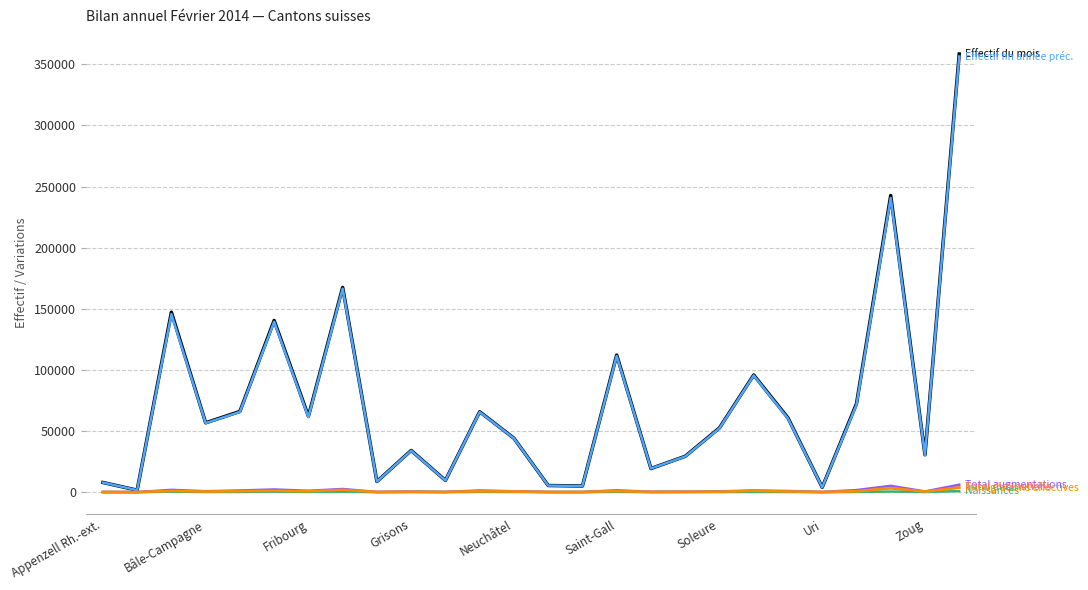

What is the greatest value displayed?

358461